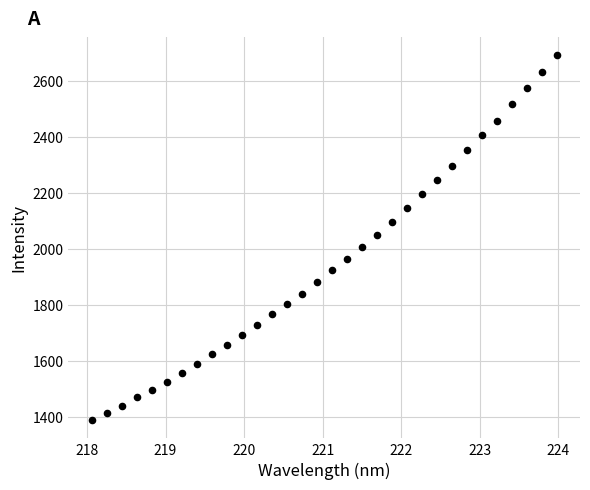

What is the range of X values (max minus min)?

5.9